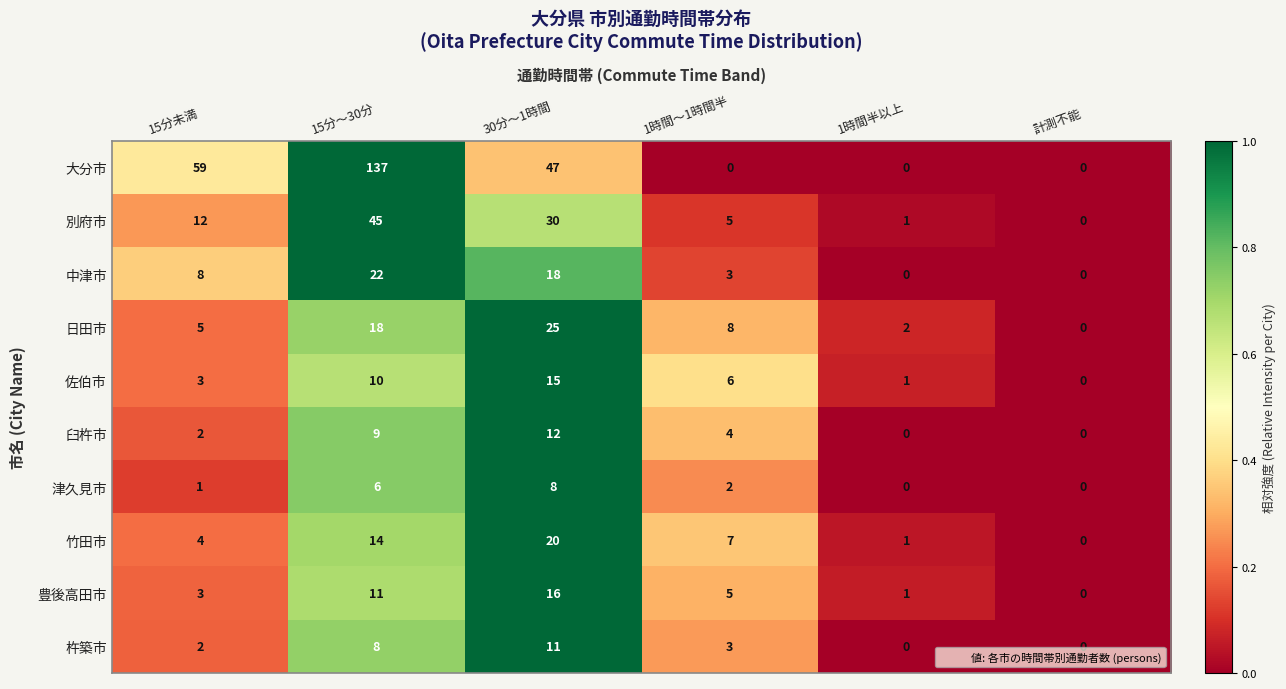

Count the number of categories in the chart.

6